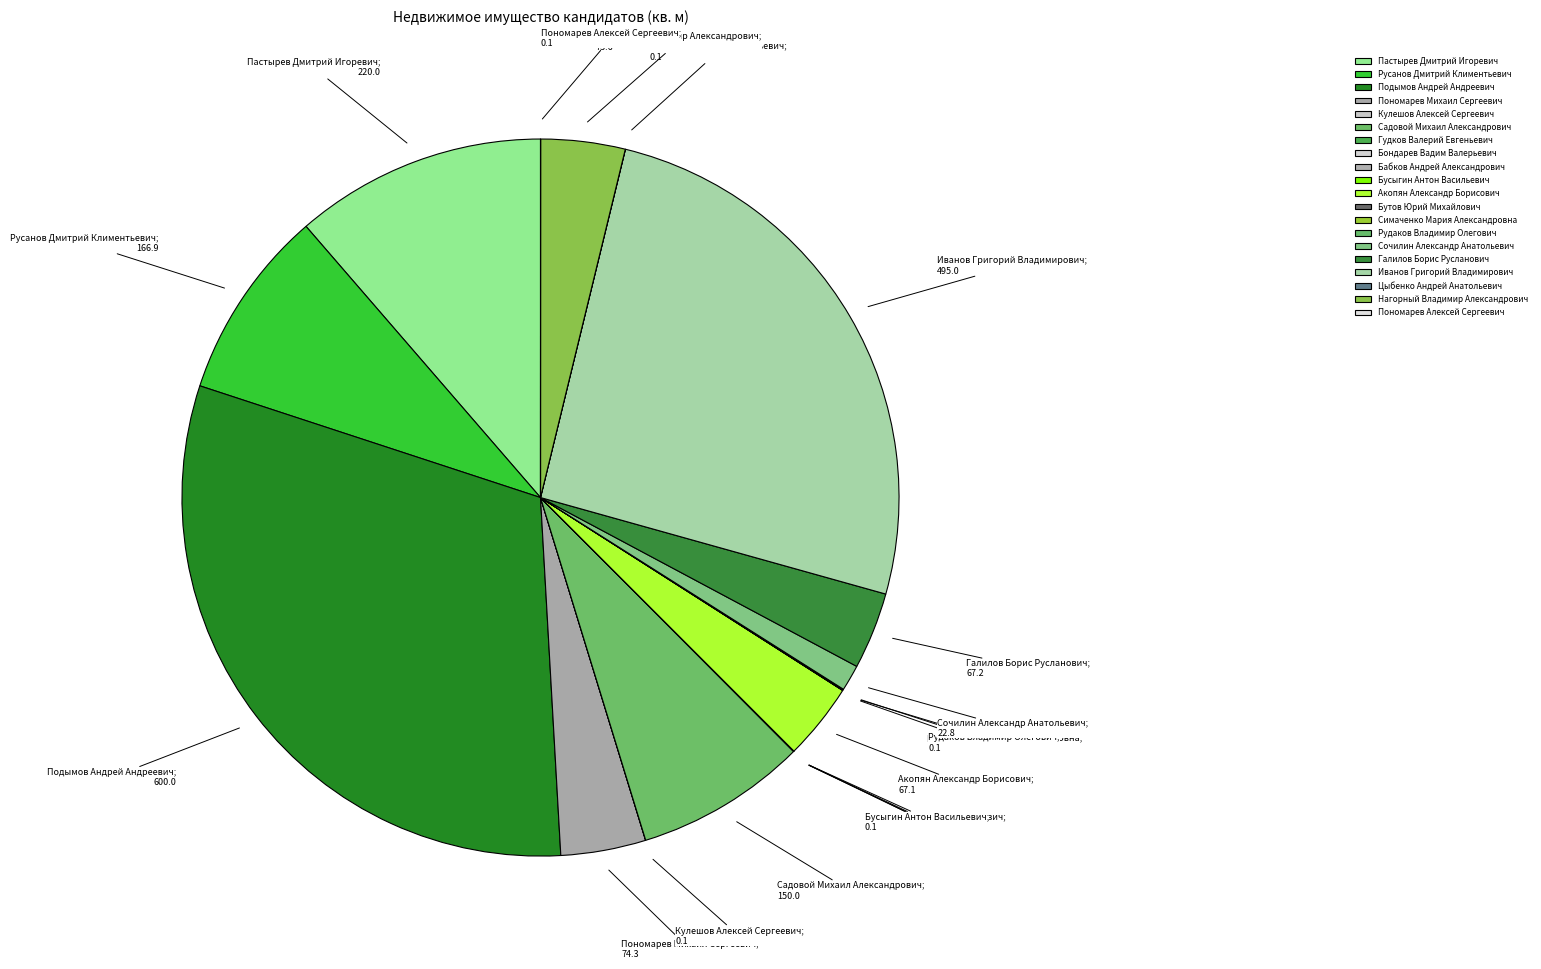

True or false: Цыбенко Андрей Анатольевич accounts for 11% of the total.

False